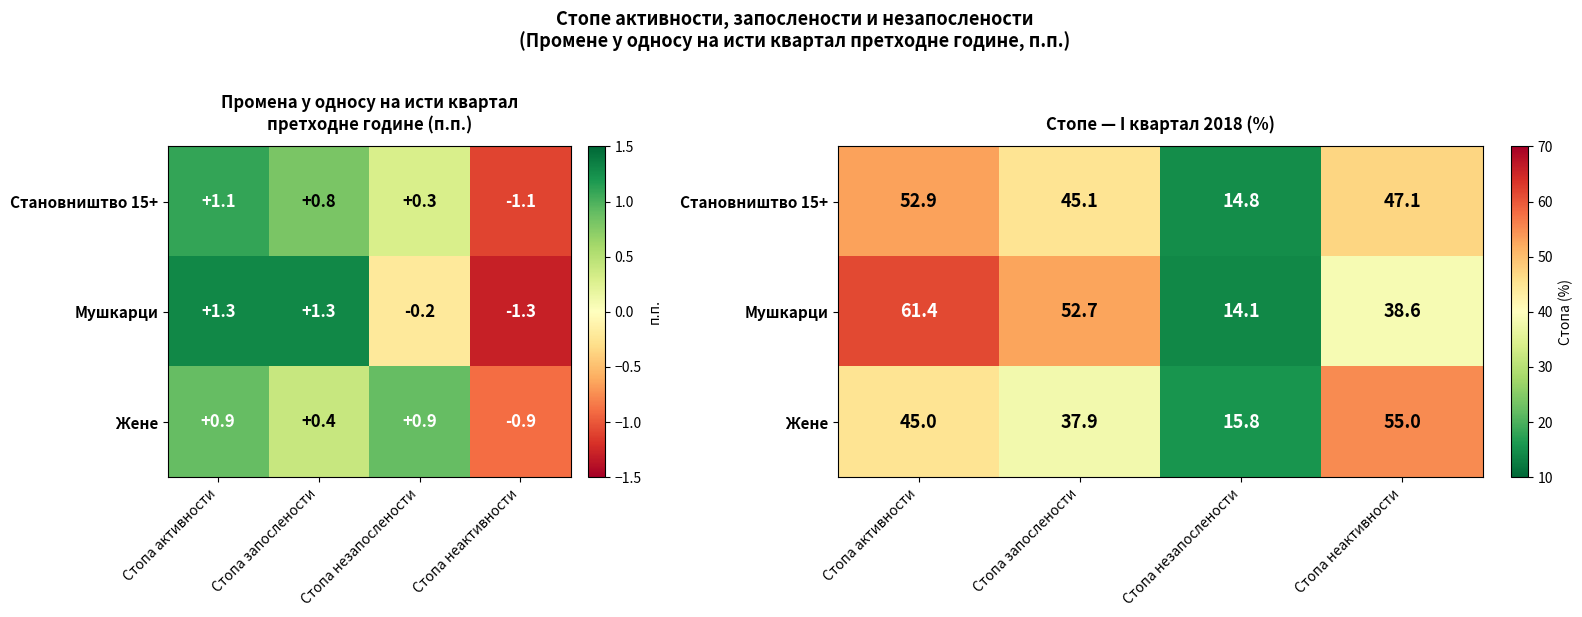

What is the smallest value displayed?

14.1